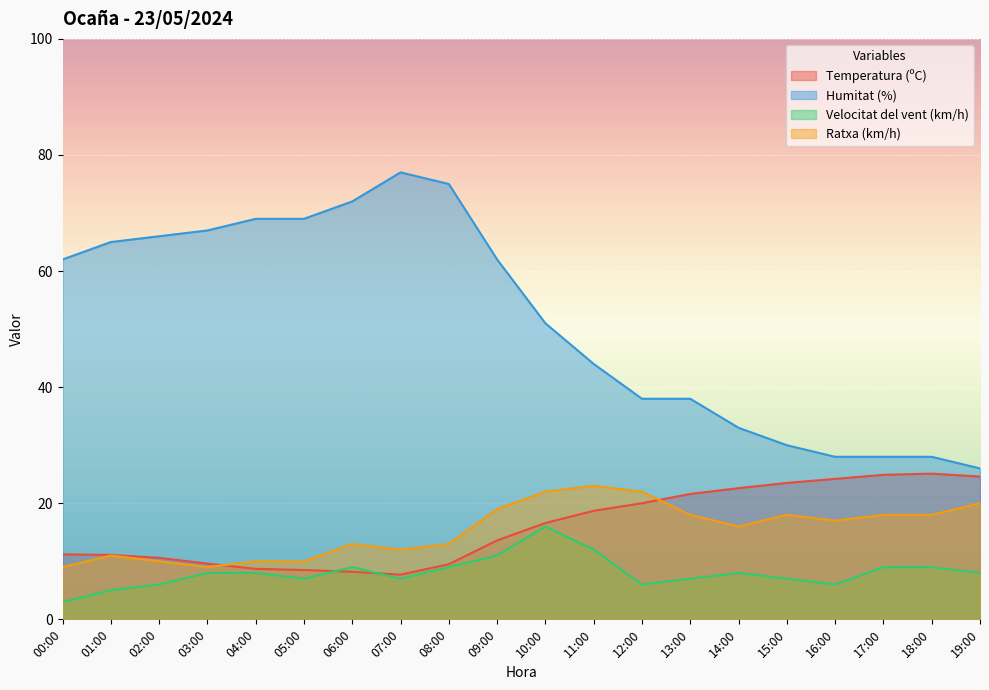

Does the chart display data point markers on the line(s)?

No